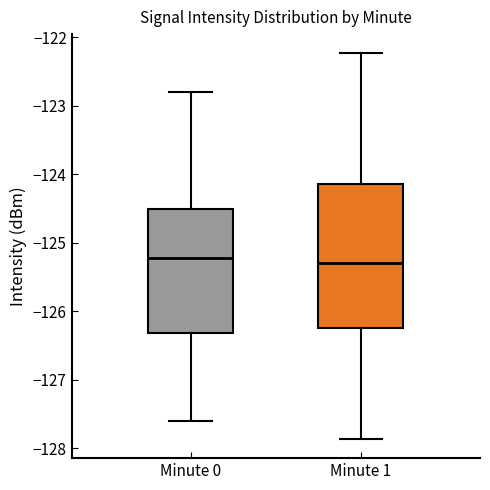

Where is the upper edge of the box for Minute 0 on the y-axis? The values are not printed on the chart, so give them approximately, as read against the axis.

-124.5